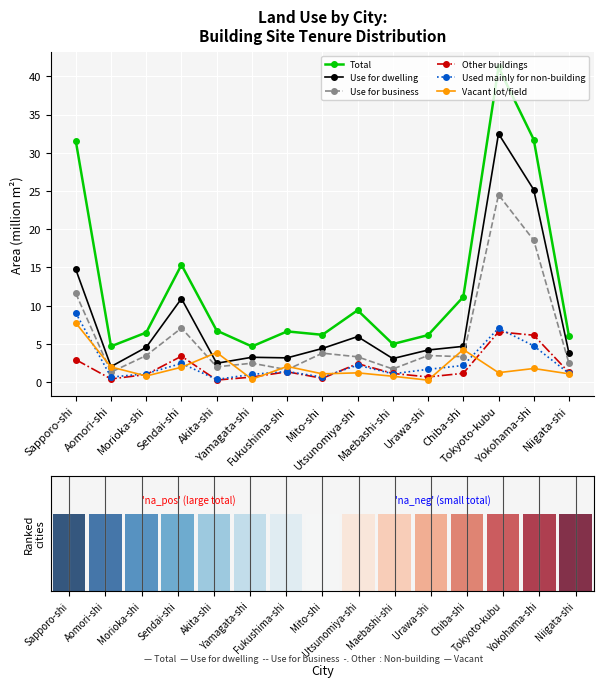

What is the average value of the Other buildings series?

2.0